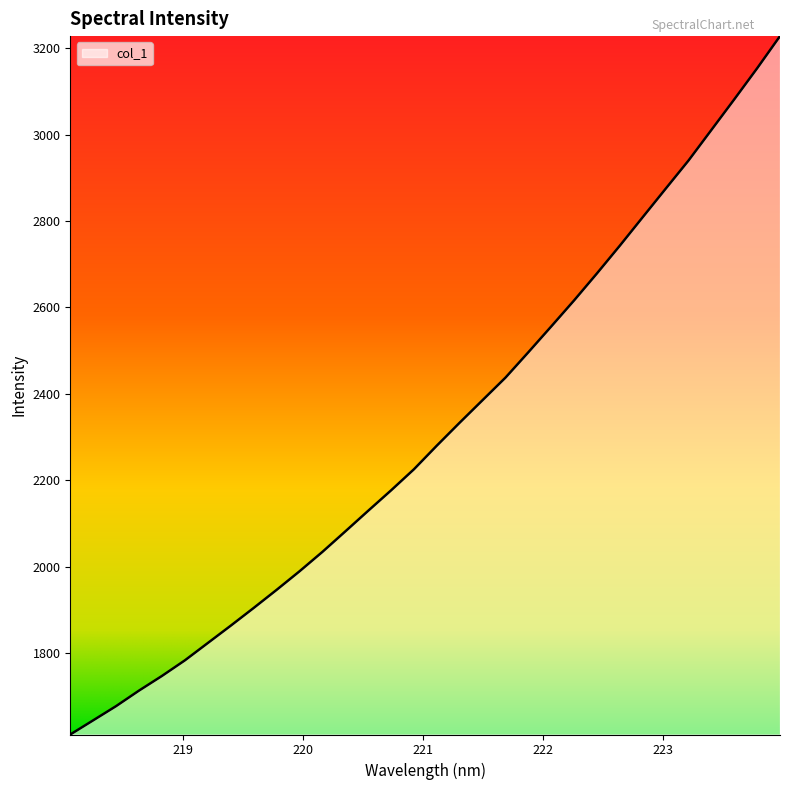

What is the minimum value shown in the chart?

1611.2